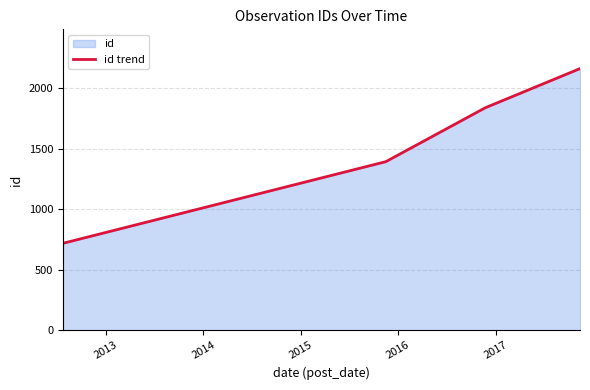

What is the smallest value displayed?

719